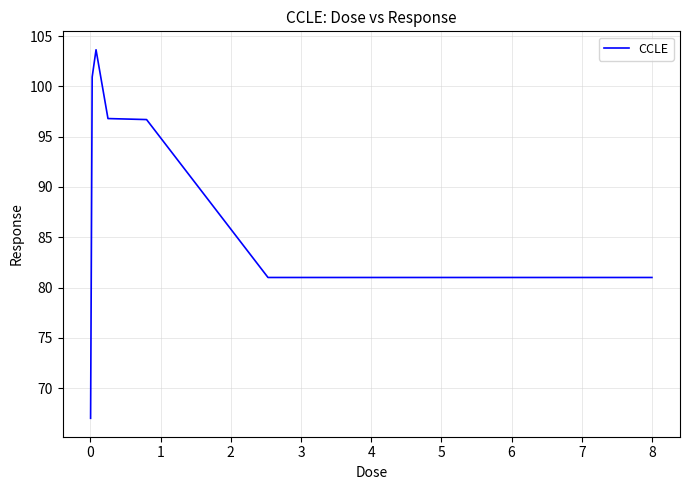

True or false: the data has more than 2 interior local peaks.

False